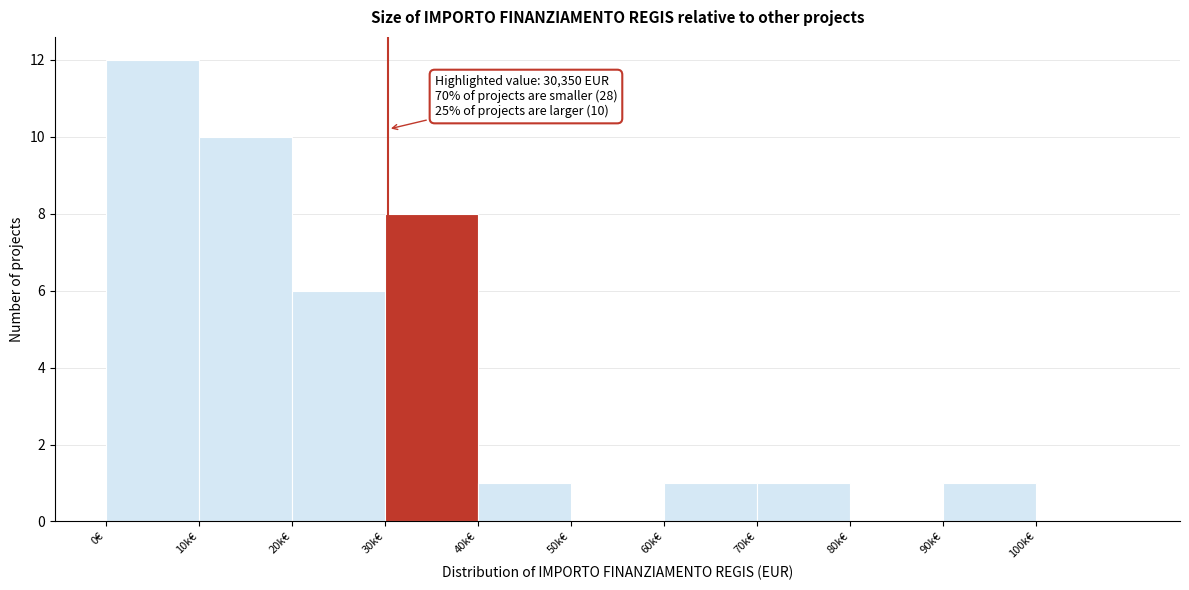

Reading left to right, list all the values displayed in this chart.

0€=12	10k€=10	20k€=6	30k€=8	40k€=1	50k€=0	60k€=1	70k€=1	80k€=0	90k€=1	100k€=0